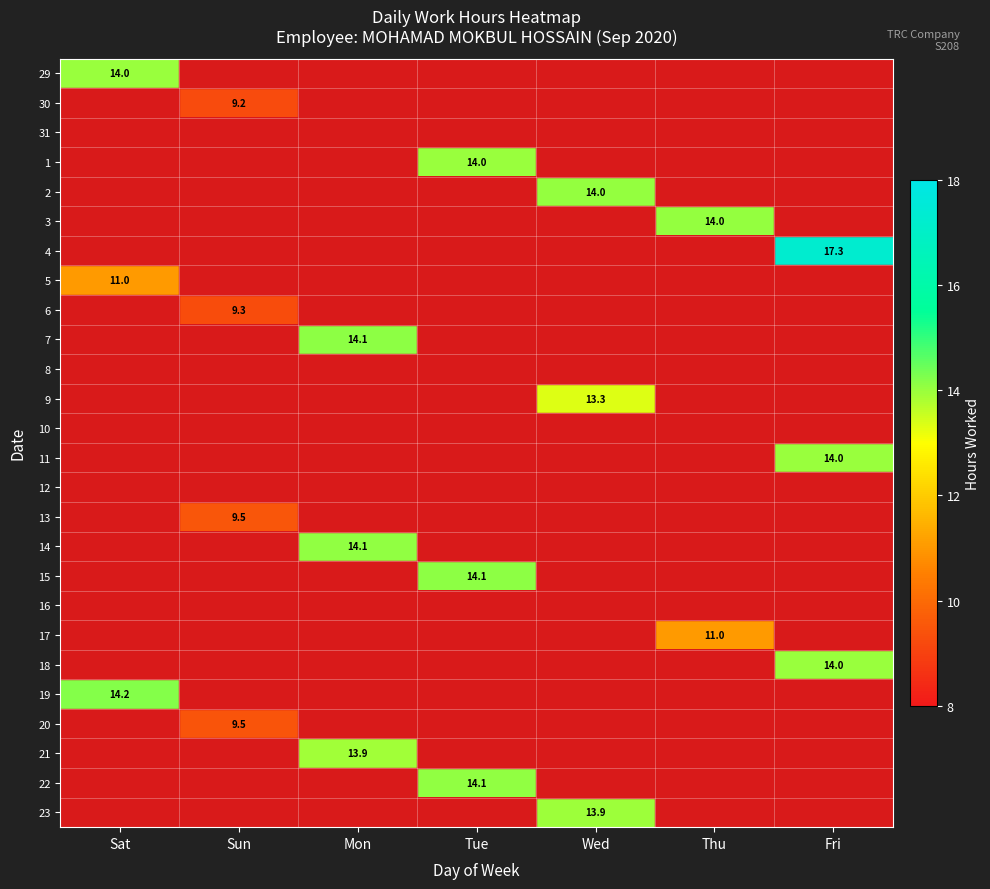

The value of 7 at Mon is 14.1. True or false?

True